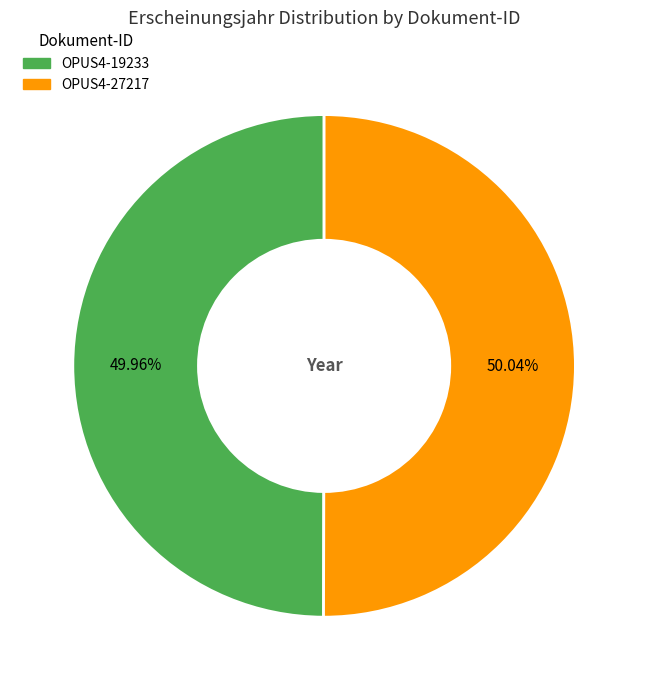

Combined, do OPUS4-27217 and OPUS4-19233 account for over 50%?

Yes